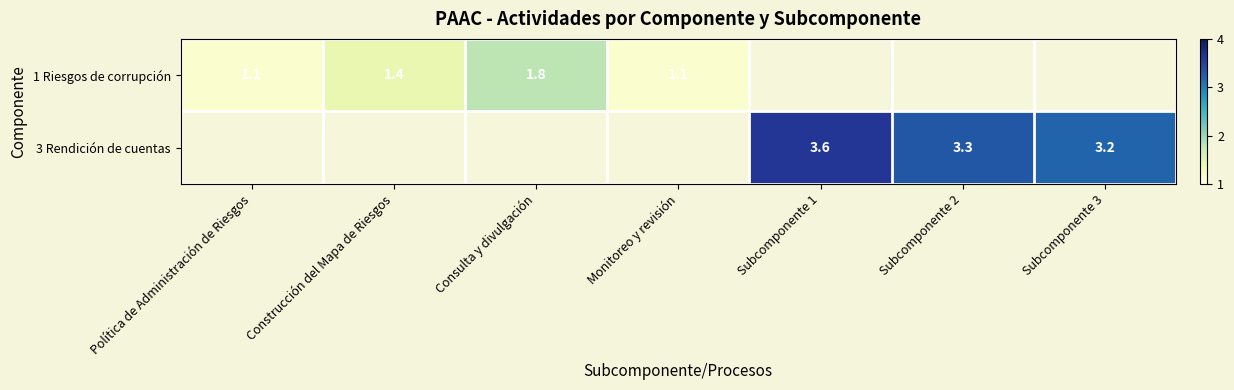

At how many categories does at least one series exceed 2?

3